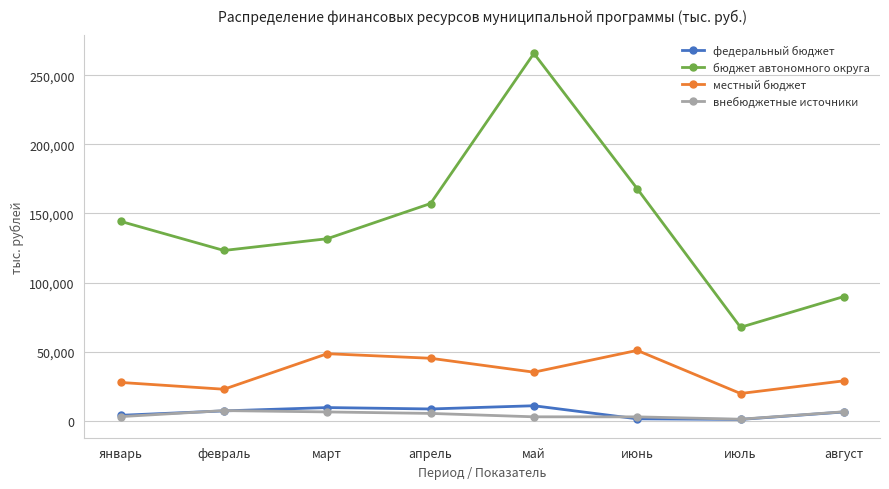

What is the approximate value of бюджет автономного округа at февраль?

123210.6